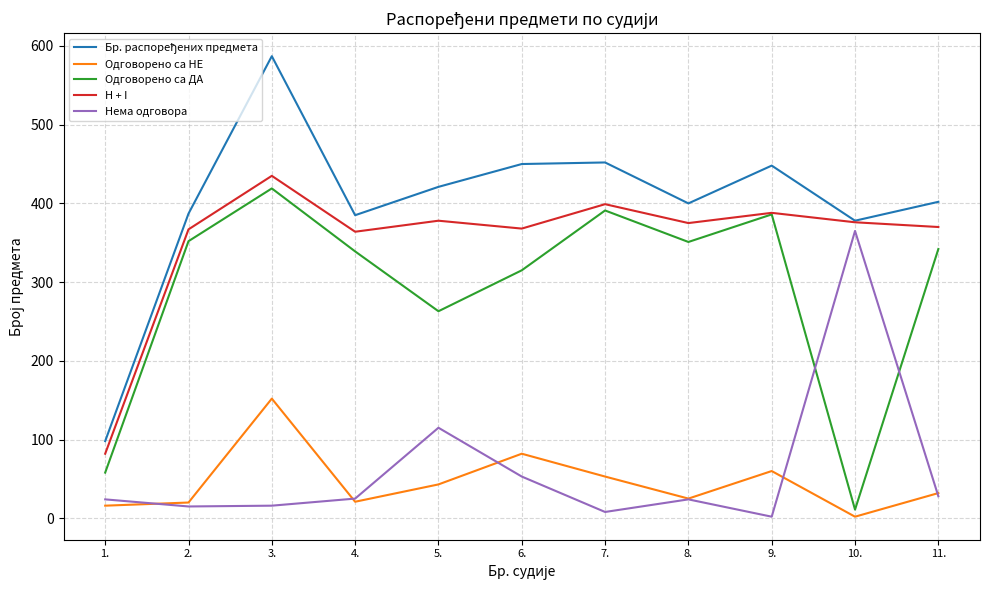

What is the maximum value shown in the chart?

587